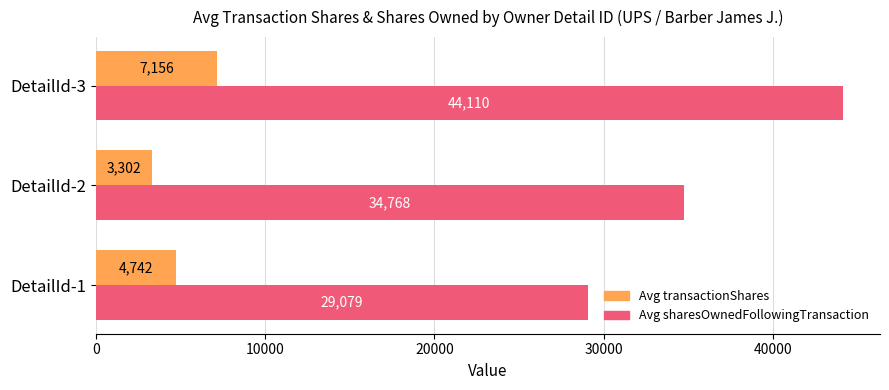

Is the value of Avg transactionShares at DetailId-3 greater than the value of Avg sharesOwnedFollowingTransaction at DetailId-1?

No